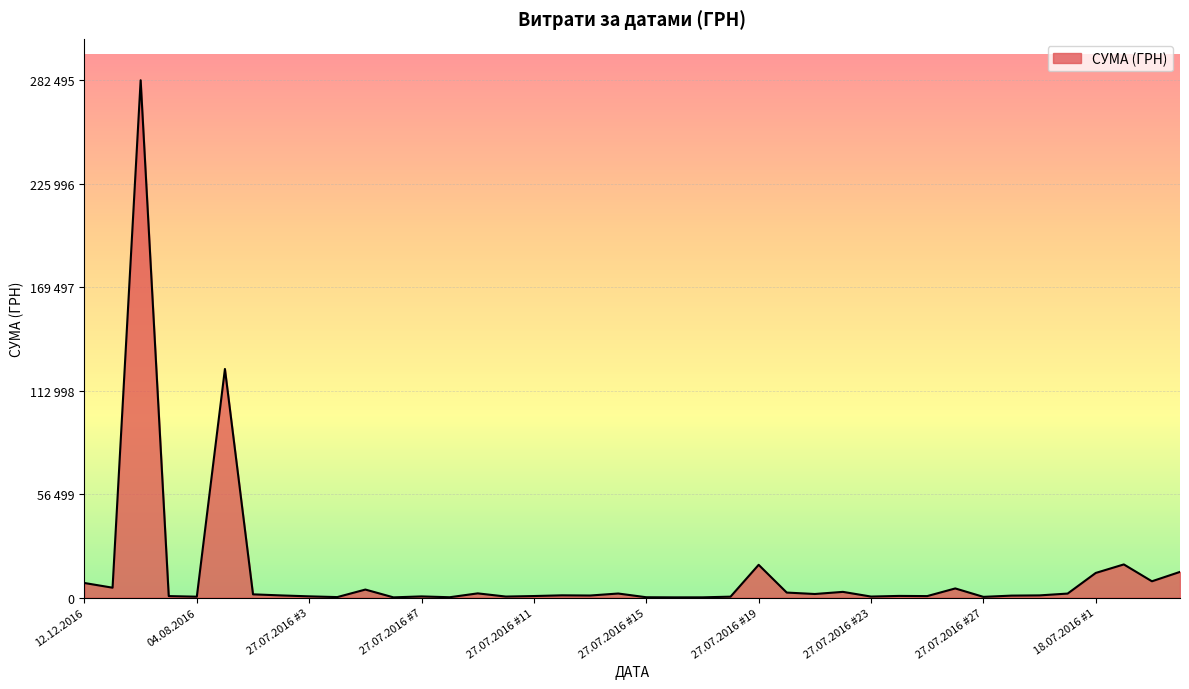

Is this an area chart (filled region under the line)?

Yes